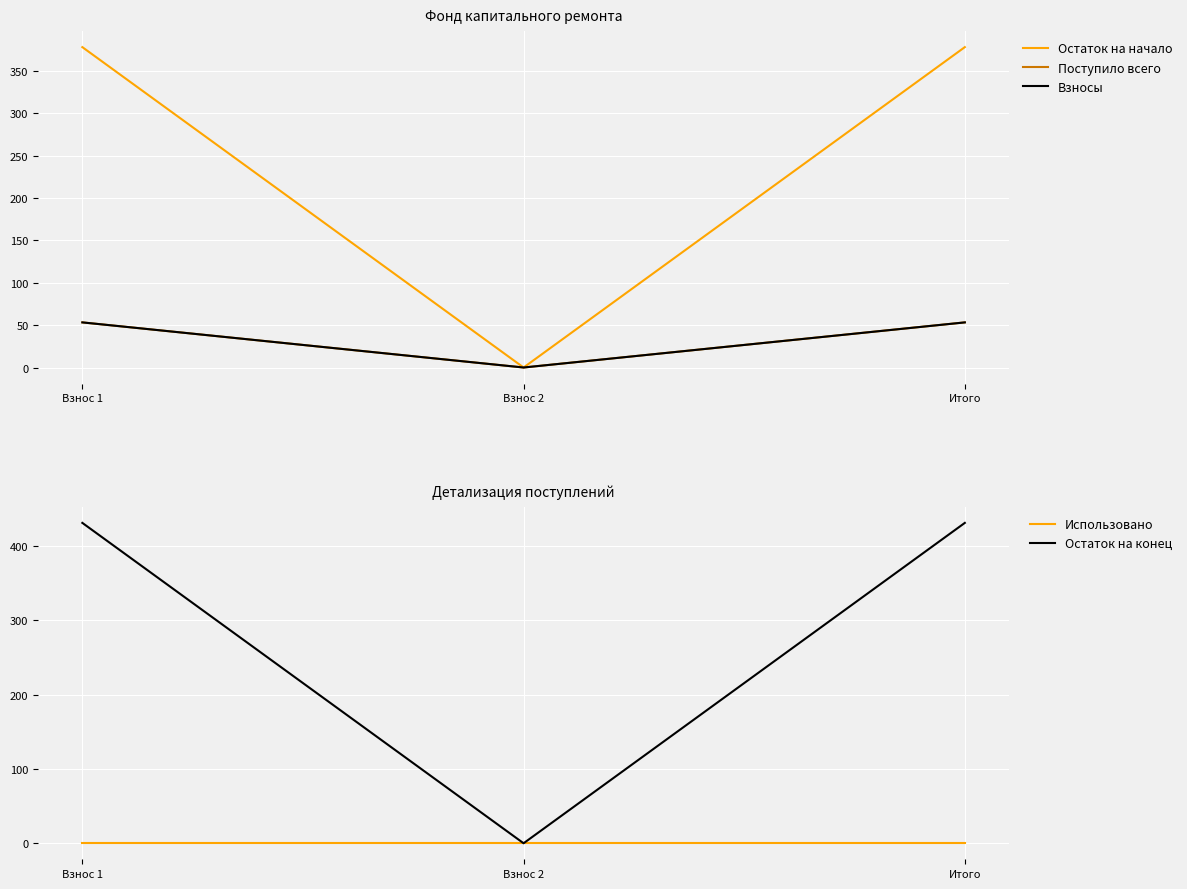

Between Взнос 2 and Взнос 1, which is larger?

Взнос 1